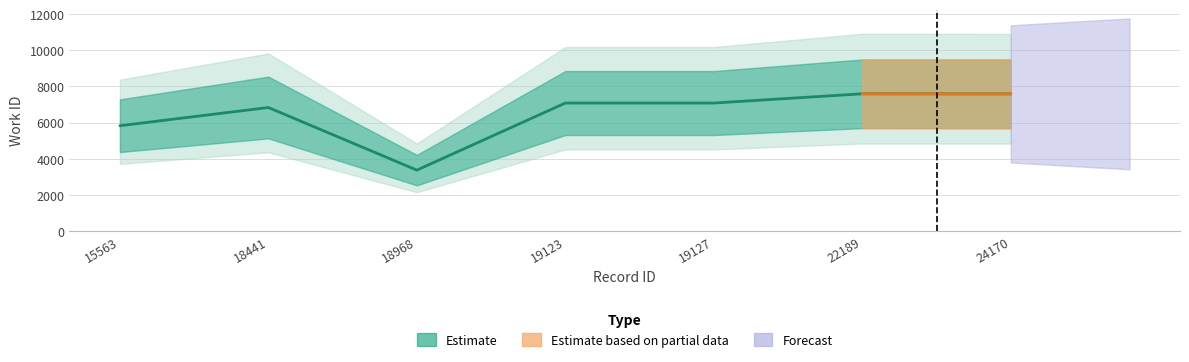

Does the chart have visible grid lines?

Yes